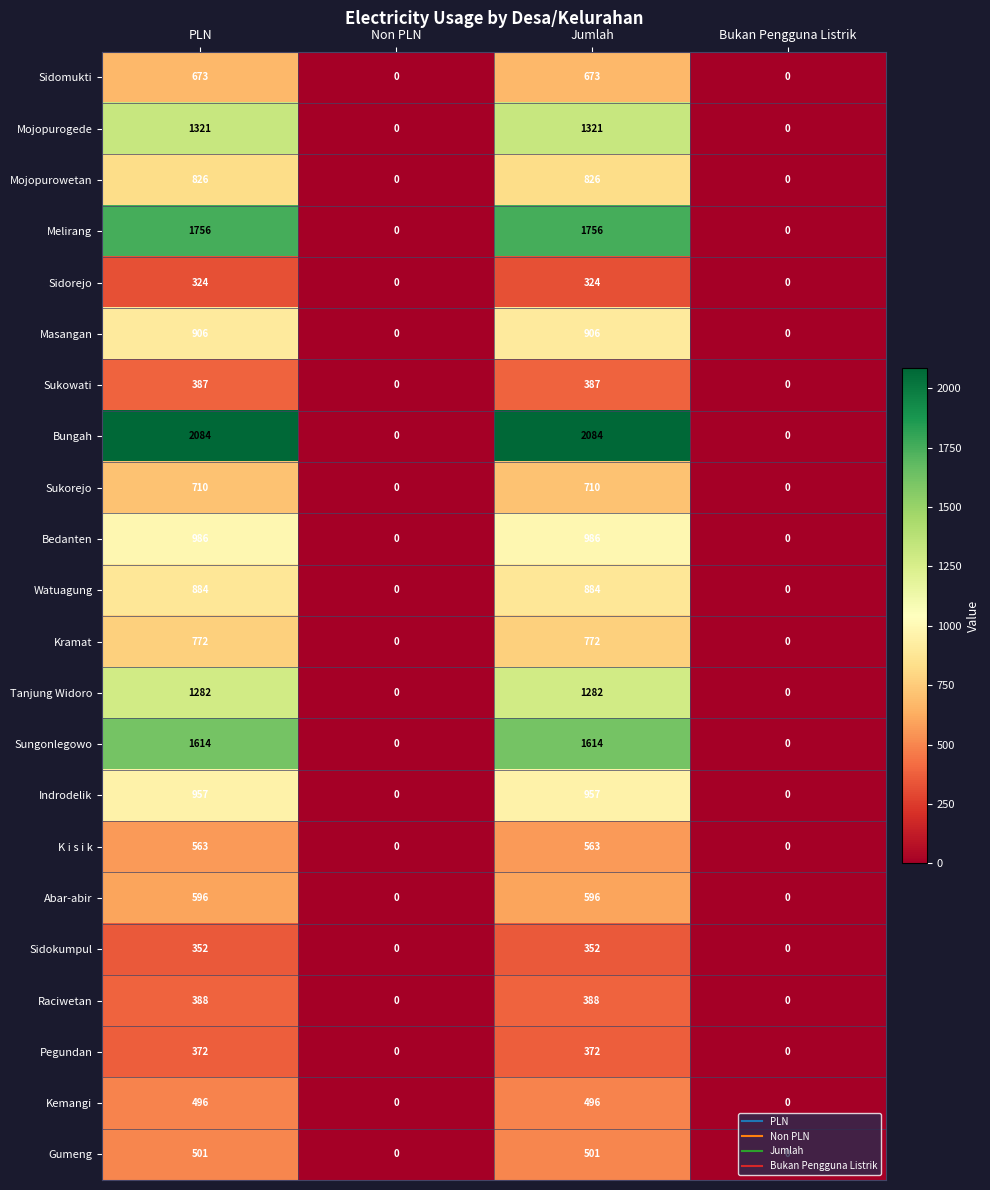

At Jumlah, list the series in order from smallest to largest.

Sidorejo, Sidokumpul, Pegundan, Sukowati, Raciwetan, Kemangi, Gumeng, K i s i k, Abar-abir, Sidomukti, Sukorejo, Kramat, Mojopurowetan, Watuagung, Masangan, Indrodelik, Bedanten, Tanjung Widoro, Mojopurogede, Sungonlegowo, Melirang, Bungah